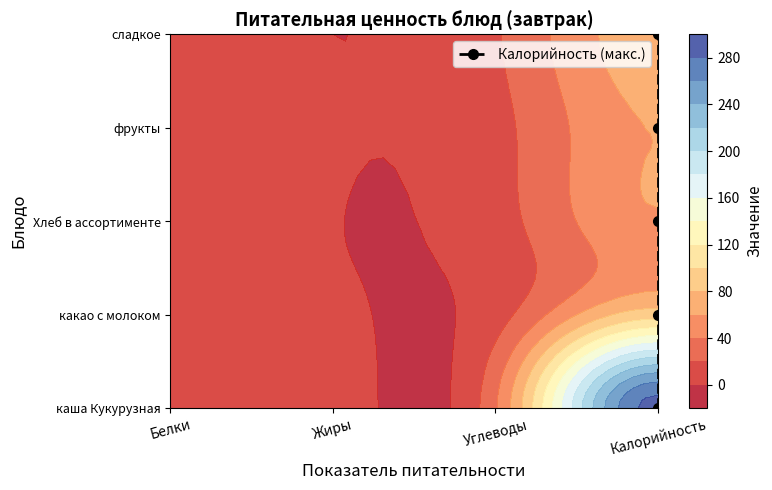

Is it true that the value at Калорийность is 6?

False